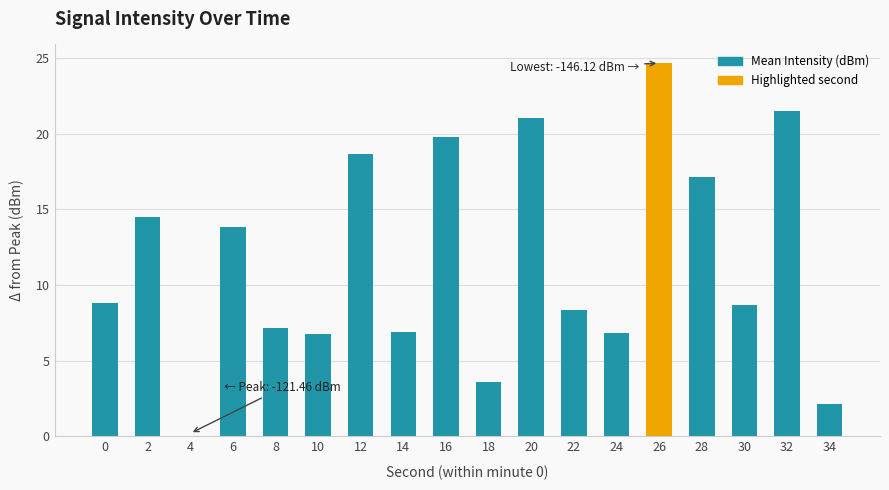

How many distinct data groups are displayed?

1